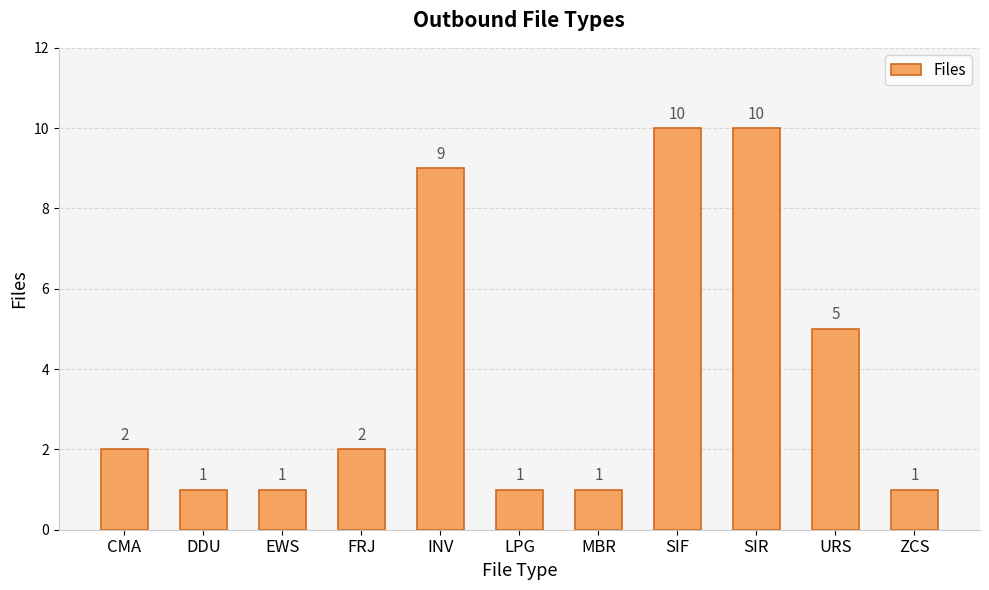

How many distinct data groups are displayed?

1